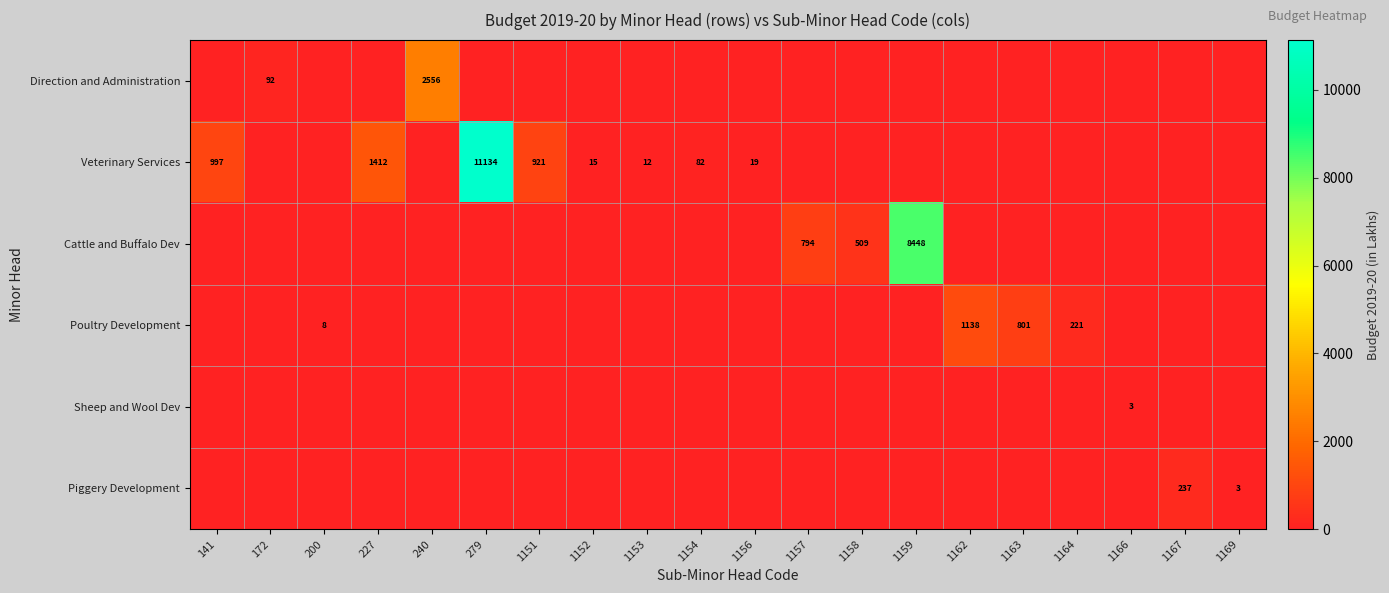

Rank the categories by Sheep and Wool Dev value from highest to lowest.

1166, 141, 172, 200, 227, 240, 279, 1151, 1152, 1153, 1154, 1156, 1157, 1158, 1159, 1162, 1163, 1164, 1167, 1169